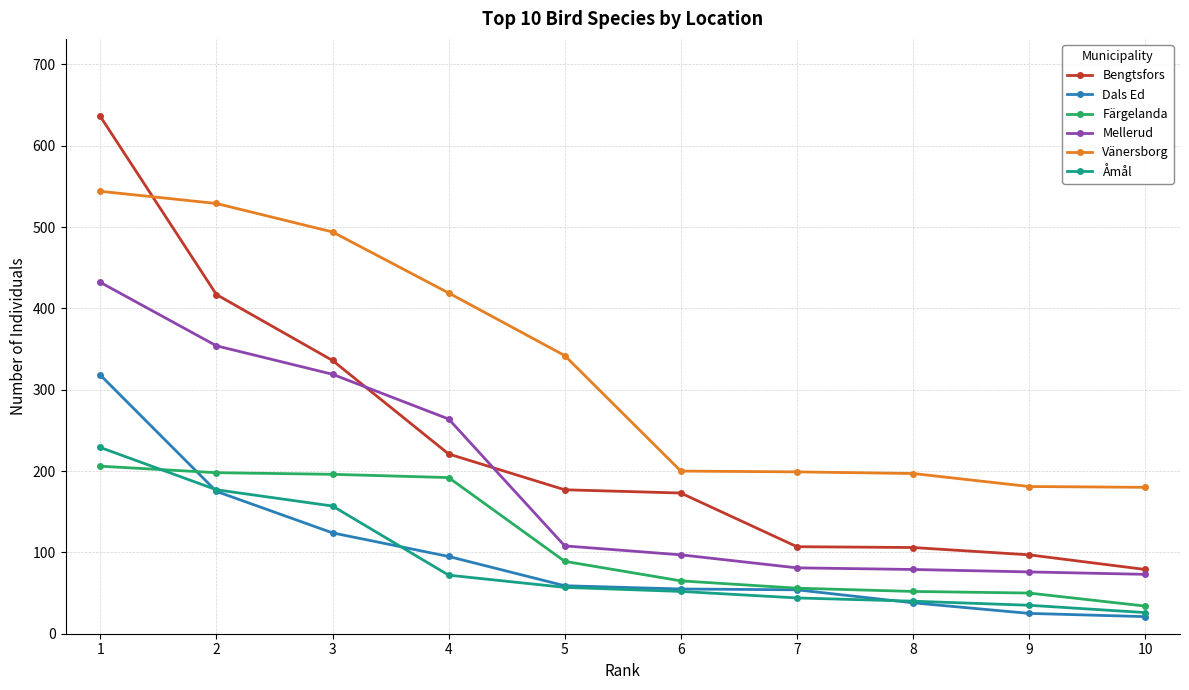

Count the number of data series in this chart.

6